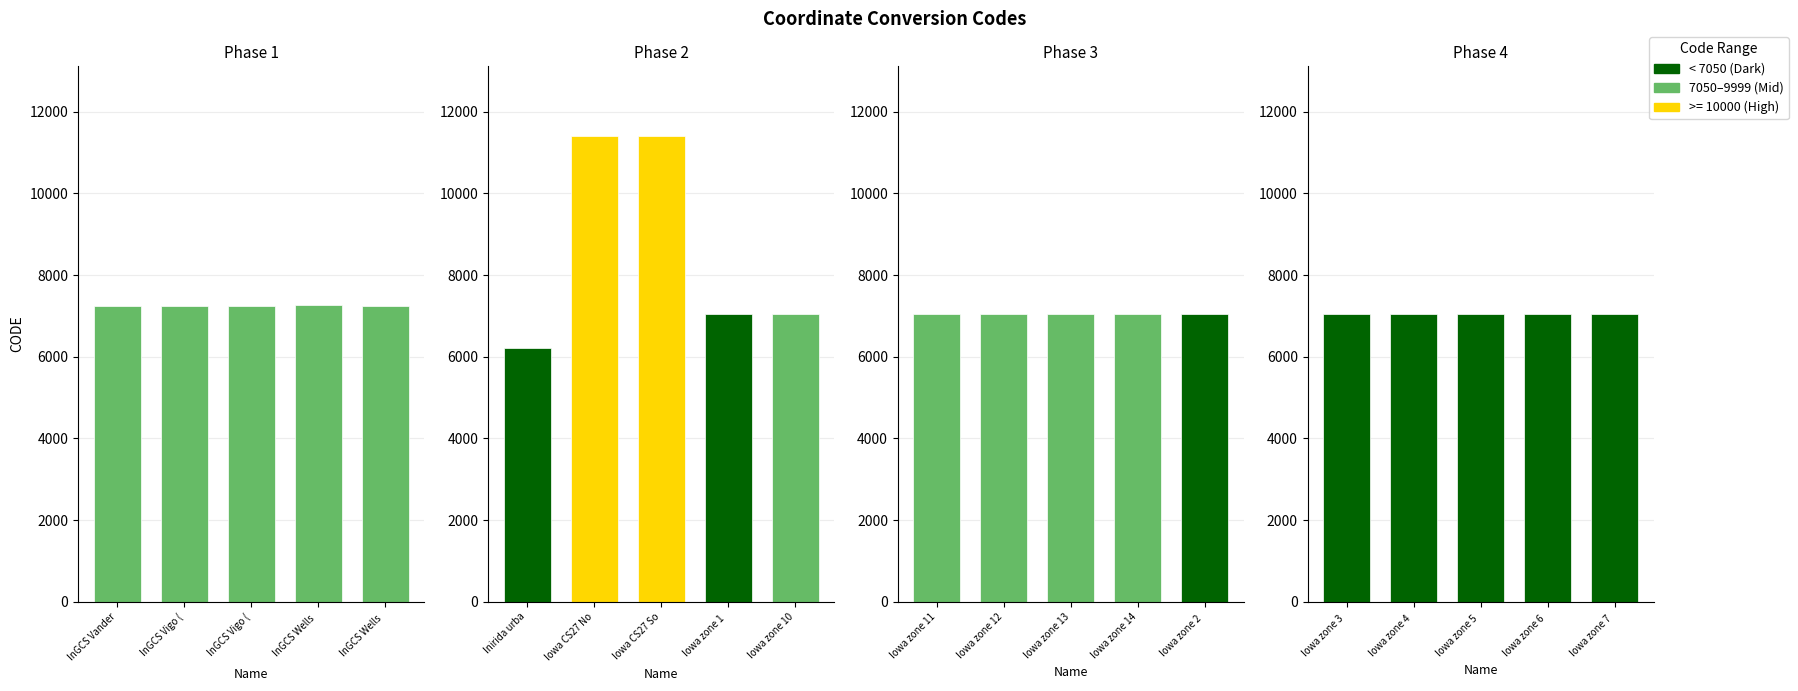

What is the label of the 5th bar from the right?

Iowa zone 3 Elkader